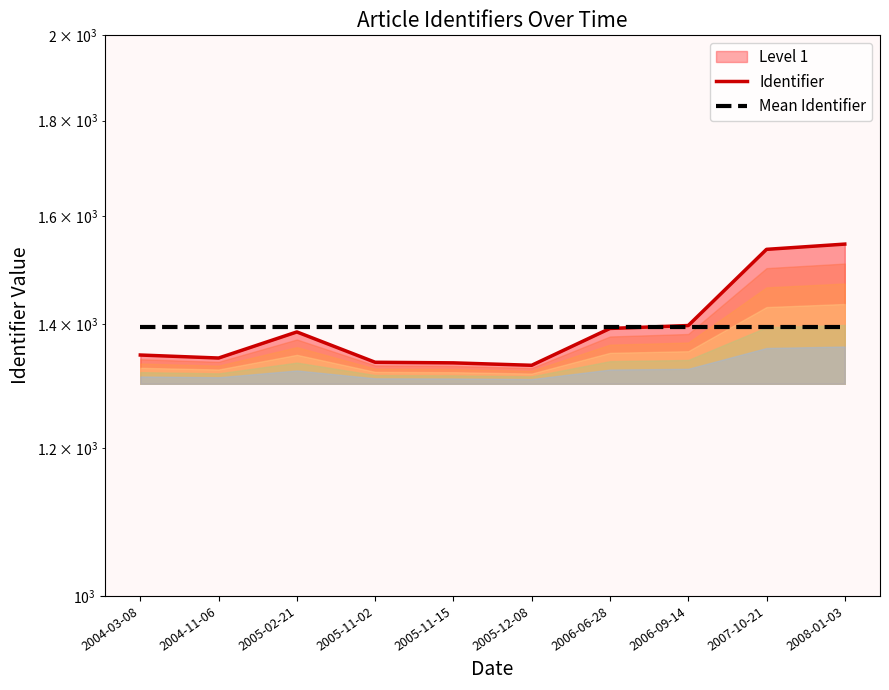

Between which two adjacent categories do Mean Identifier and Identifier first intersect?

2006-06-28 and 2006-09-14